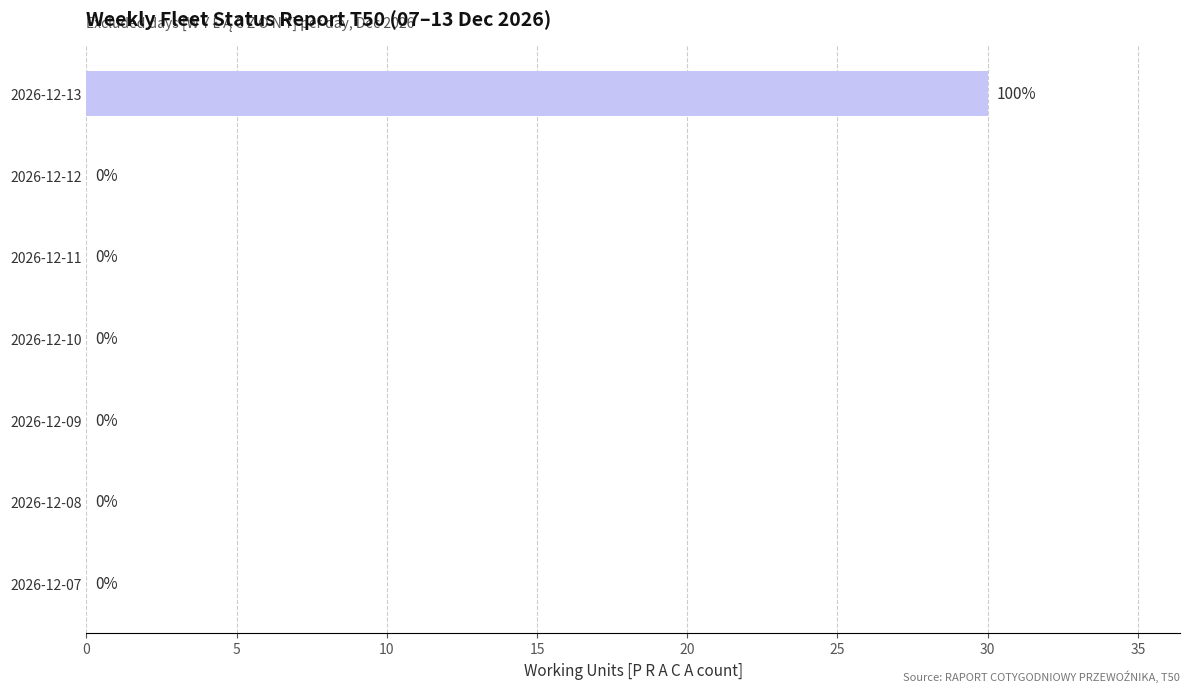

Is it true that the value at 2026-12-13 is 30?

True